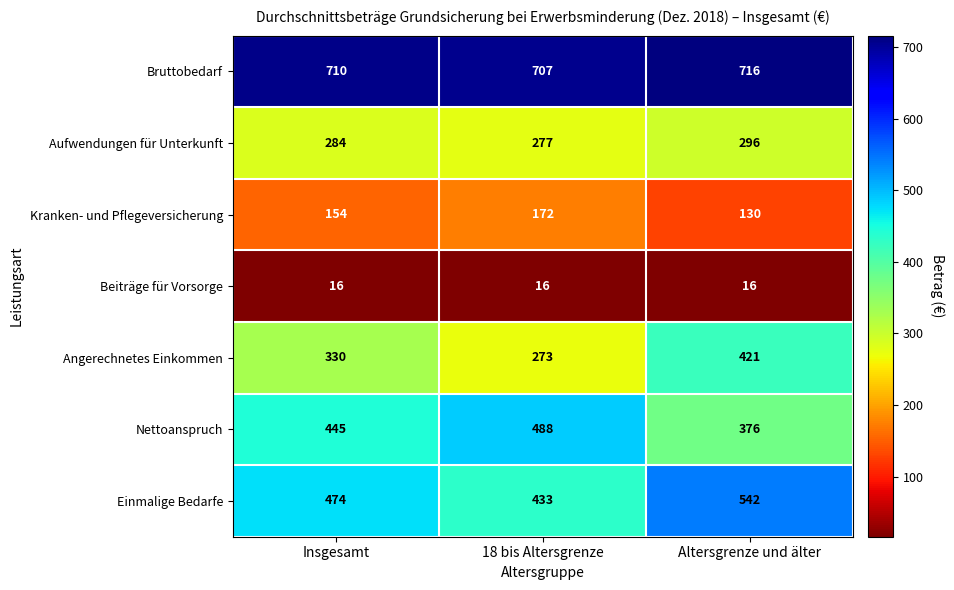

What is the spread (max minus min) of values at Altersgrenze und älter?

700